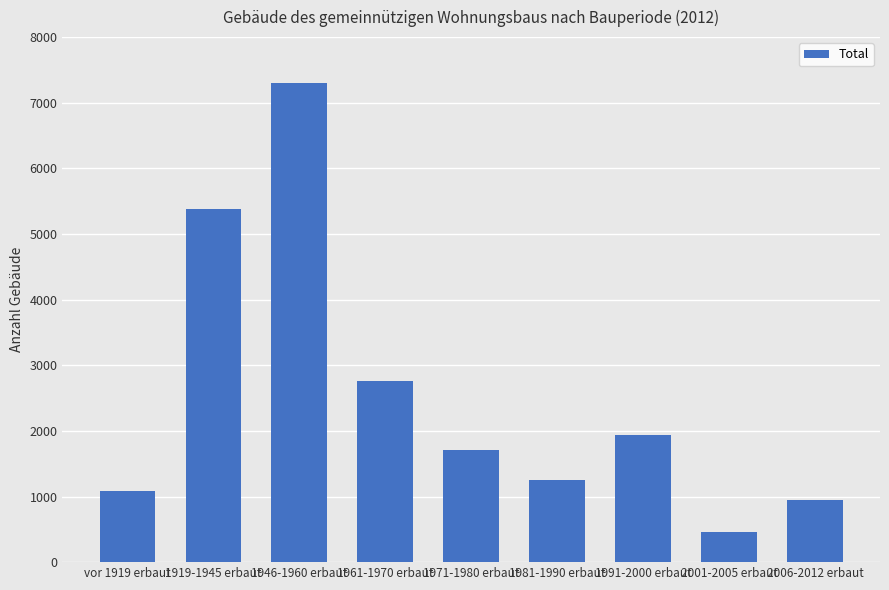

Which label corresponds to the smallest value in the chart?

2001-2005 erbaut